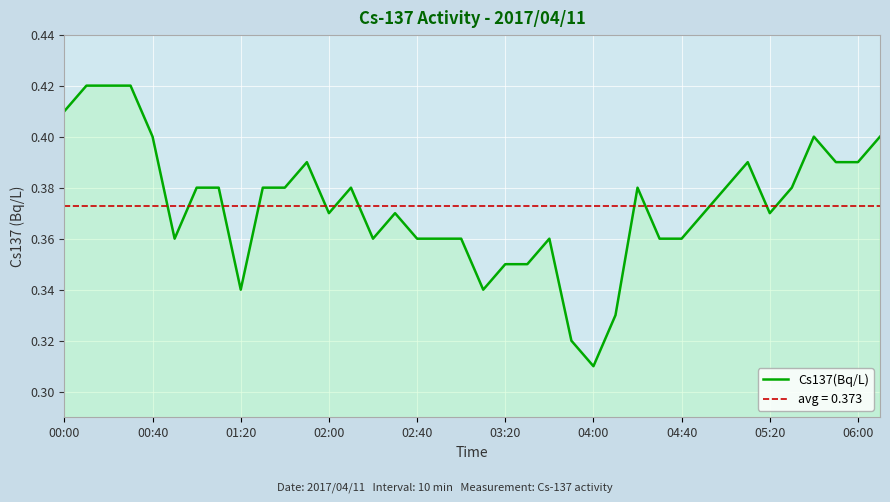

Where is Cs137(Bq/L) nearest to the value 0?

04:00